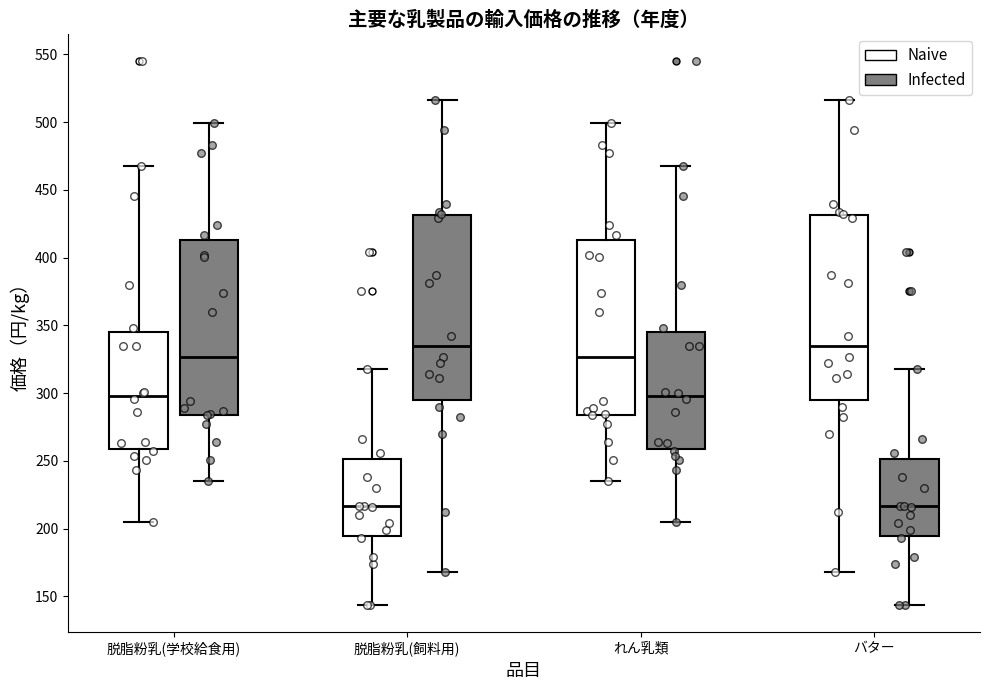

Reading left to right, transcribe this box plot: for each box, give where its median line is, the range the box spans, and where its two whiskers end, as read against the y-axis. The values are not printed on the chart, so give them approximately, as read against the axis.

脱脂粉乳(学校給食用) (Naive): median 300, box 260 to 345, whiskers 205 to 465
脱脂粉乳(学校給食用) (Infected): median 325, box 285 to 415, whiskers 235 to 500
脱脂粉乳(飼料用) (Naive): median 215, box 195 to 250, whiskers 145 to 320
脱脂粉乳(飼料用) (Infected): median 335, box 295 to 430, whiskers 170 to 515
れん乳類 (Naive): median 325, box 285 to 415, whiskers 235 to 500
れん乳類 (Infected): median 300, box 260 to 345, whiskers 205 to 465
バター (Naive): median 335, box 295 to 430, whiskers 170 to 515
バター (Infected): median 215, box 195 to 250, whiskers 145 to 320